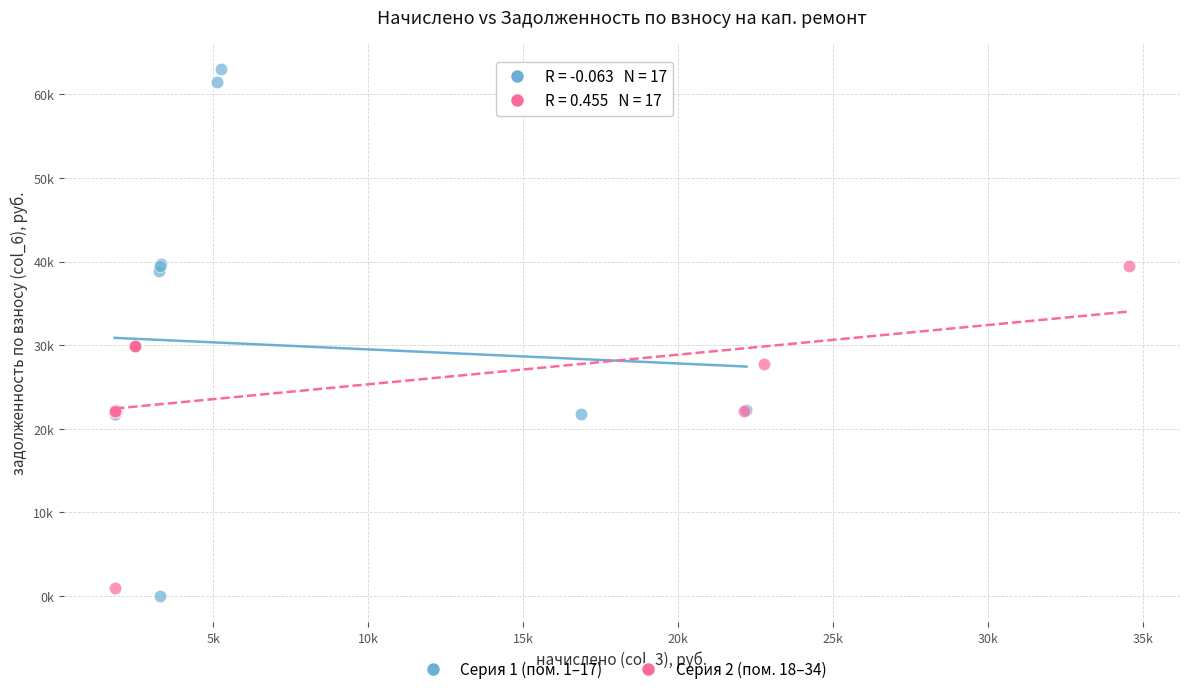

What are all the series names shown in the legend?

Серия 1 (пом. 1–17), Серия 2 (пом. 18–34)